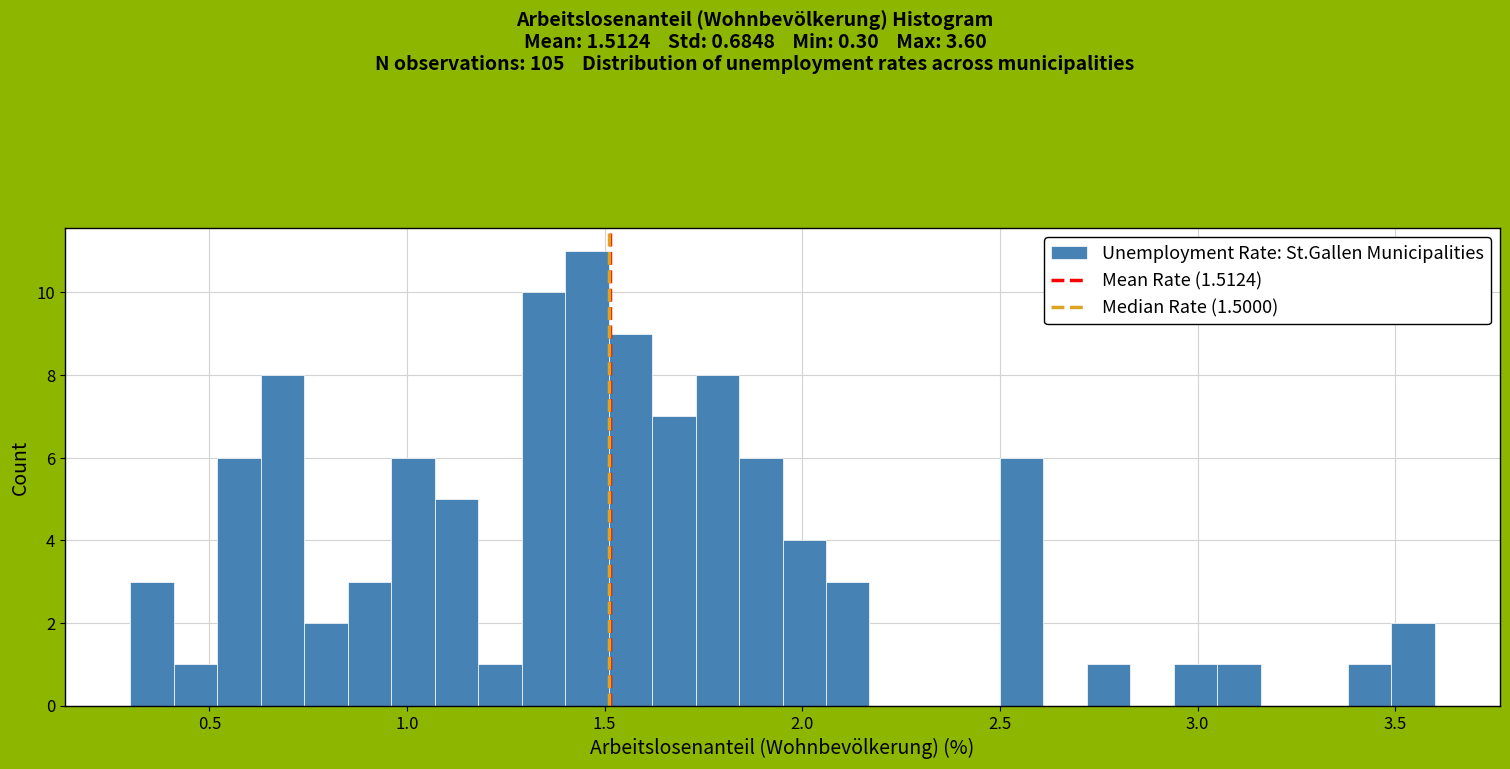

Around what value on the x-axis is the tallest bar? Give the approximate position of its centre, as read against the axis.

1.45